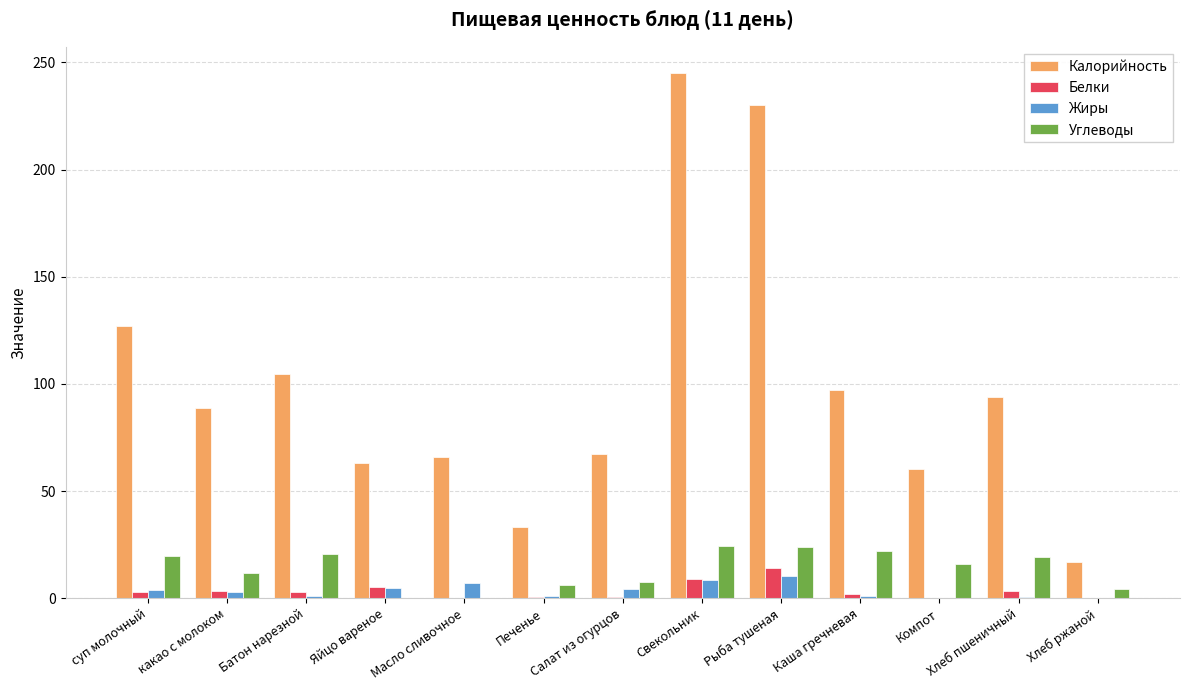

Which series changed the most between какао с молоком and Компот?

Калорийность